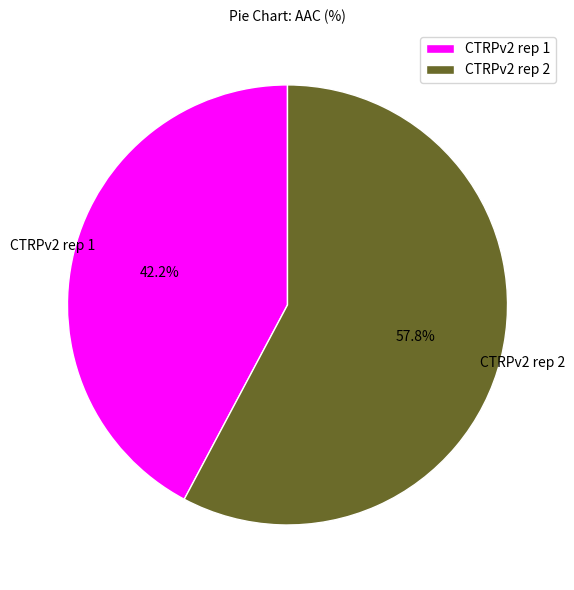

Which has a higher value, CTRPv2 rep 2 or CTRPv2 rep 1?

CTRPv2 rep 2